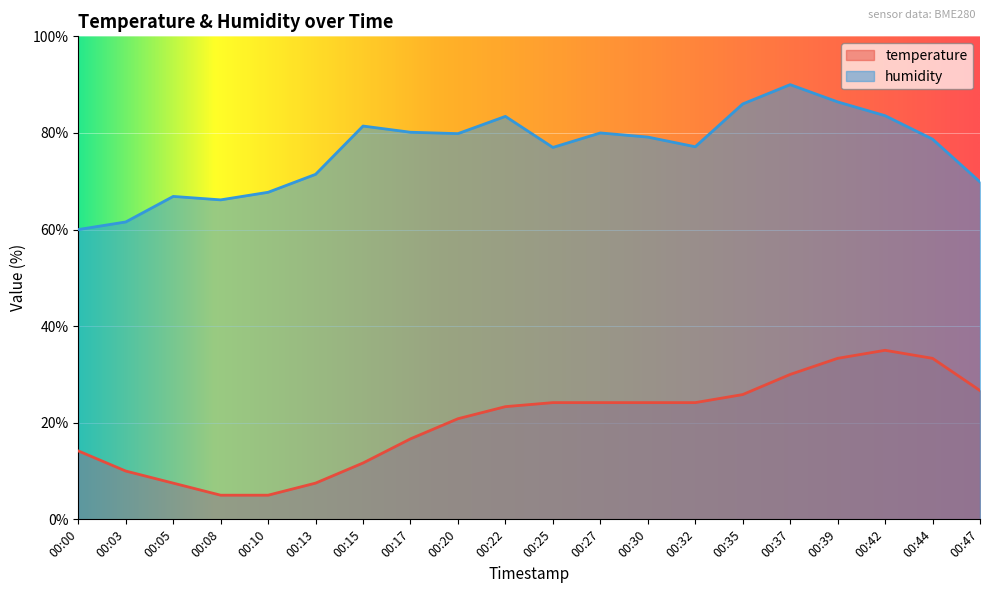

How many lines are shown in the chart?

2